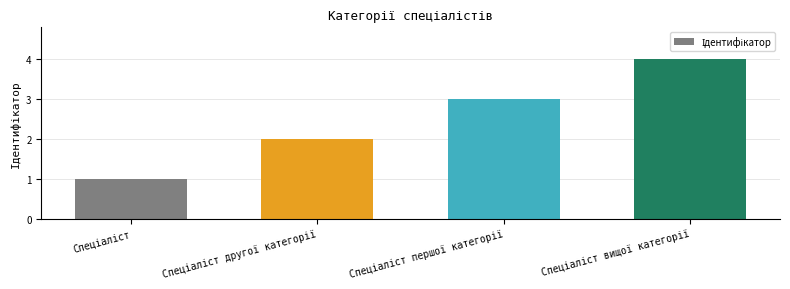

What is the maximum value shown in the chart?

4